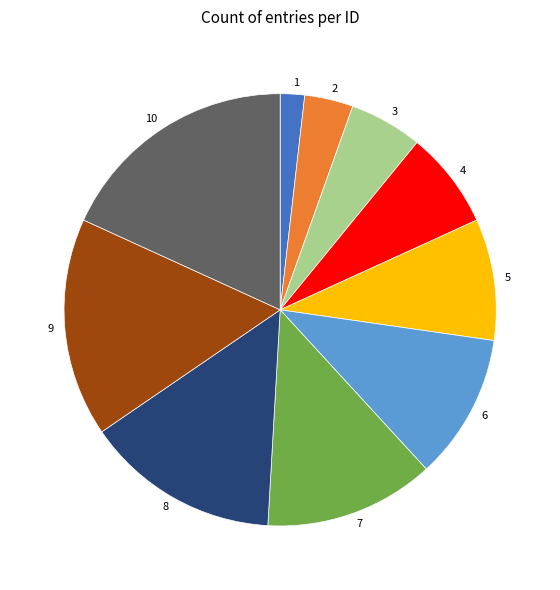

Which slice is the largest?

10